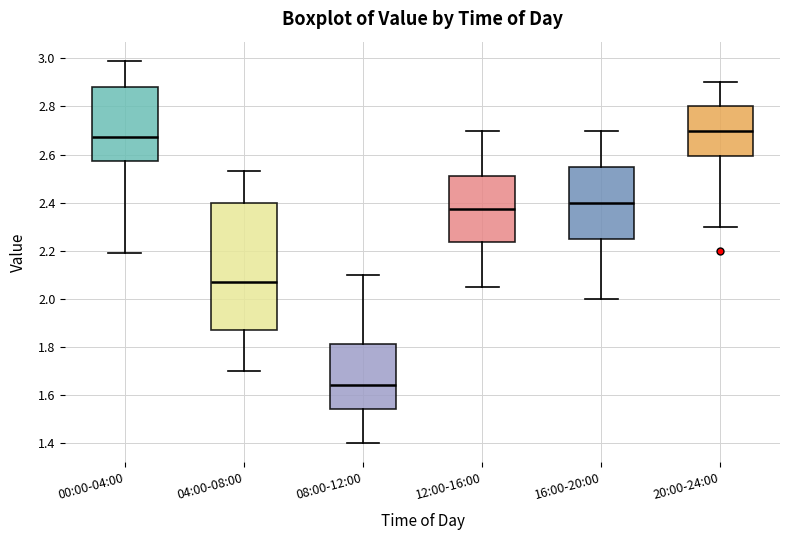

Which box is the tallest, from its lower edge to its upper edge?

04:00-08:00